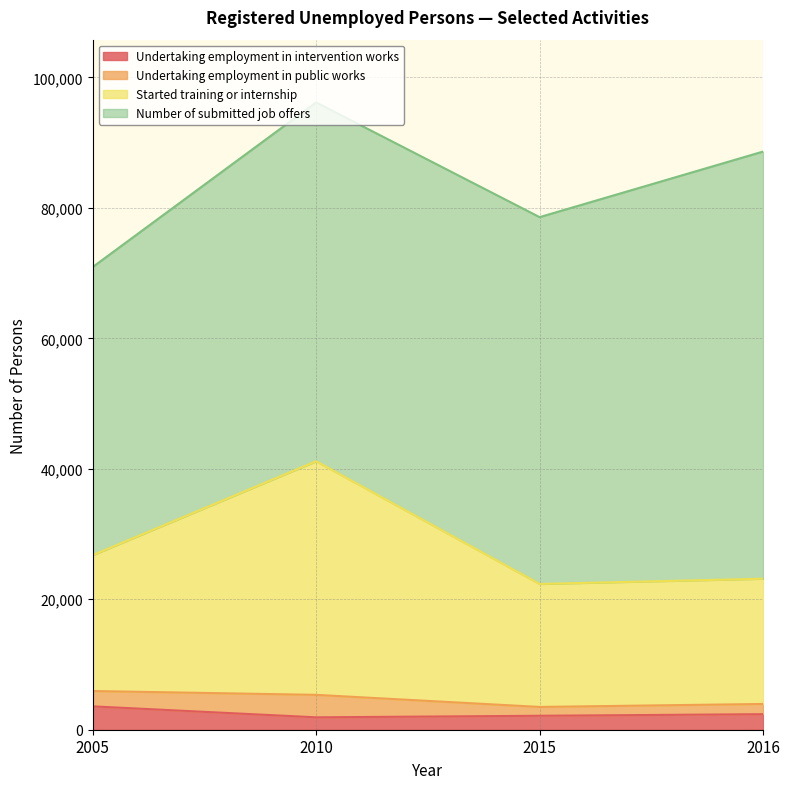

What is the difference between the Undertaking employment in intervention works values at 2010 and 2016?

484